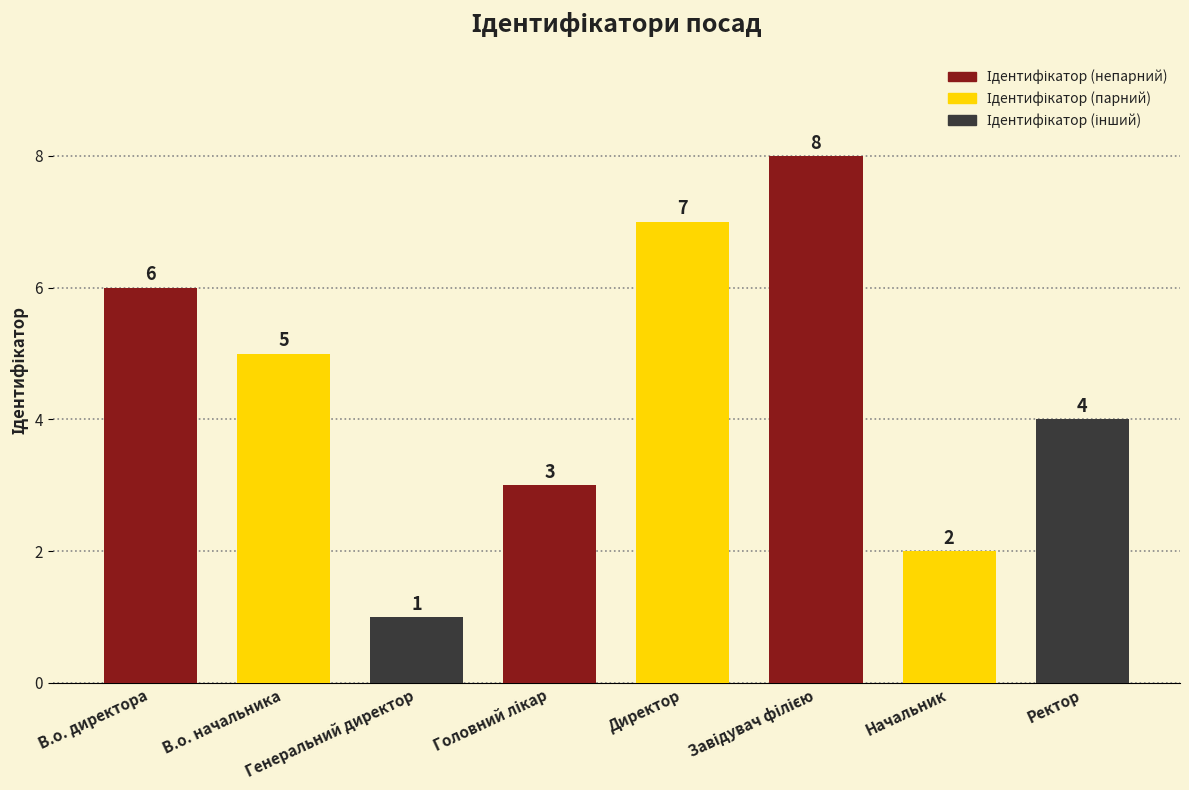

How many data points does each series have?

8